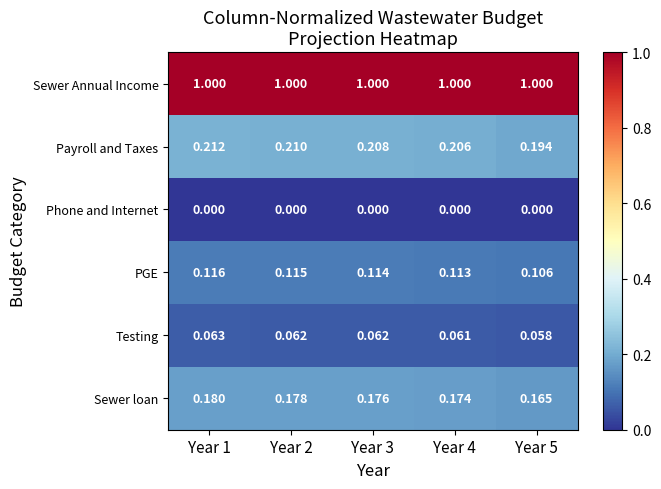

Which series has the largest total across all categories?

Sewer Annual Income